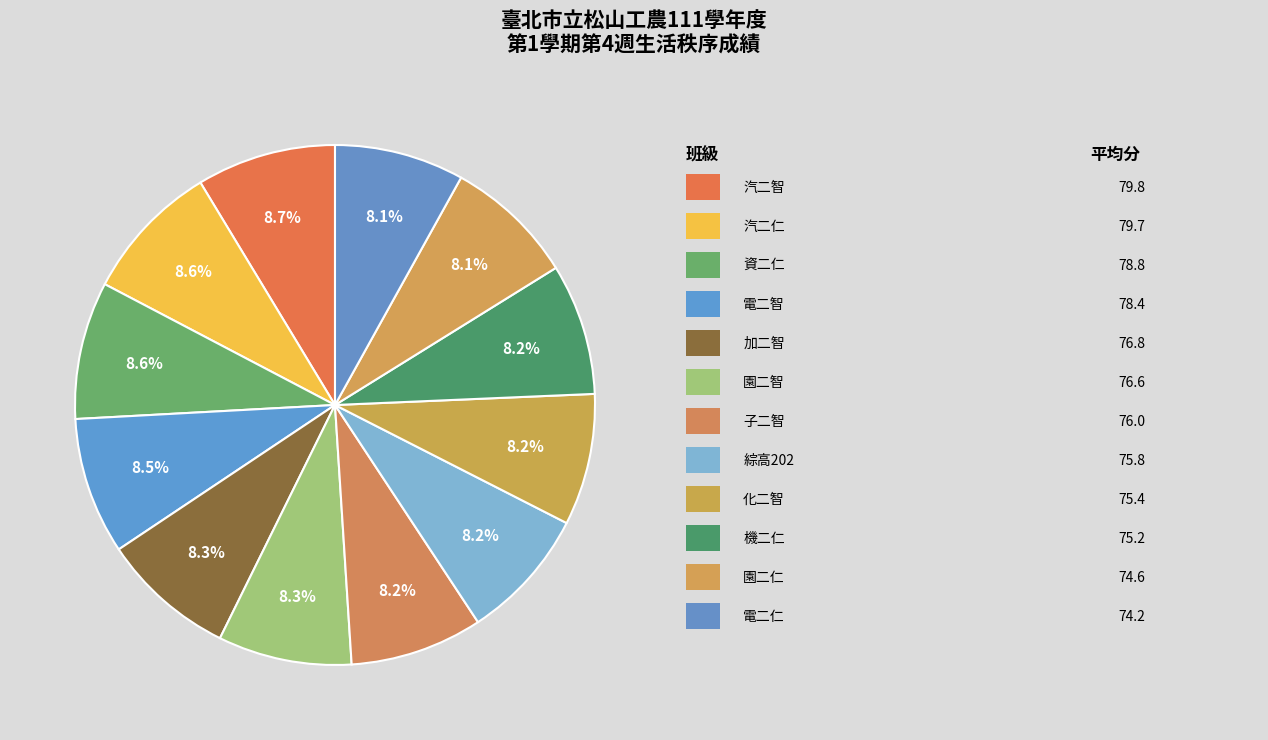

Is there any slice that represents more than half of the pie?

No